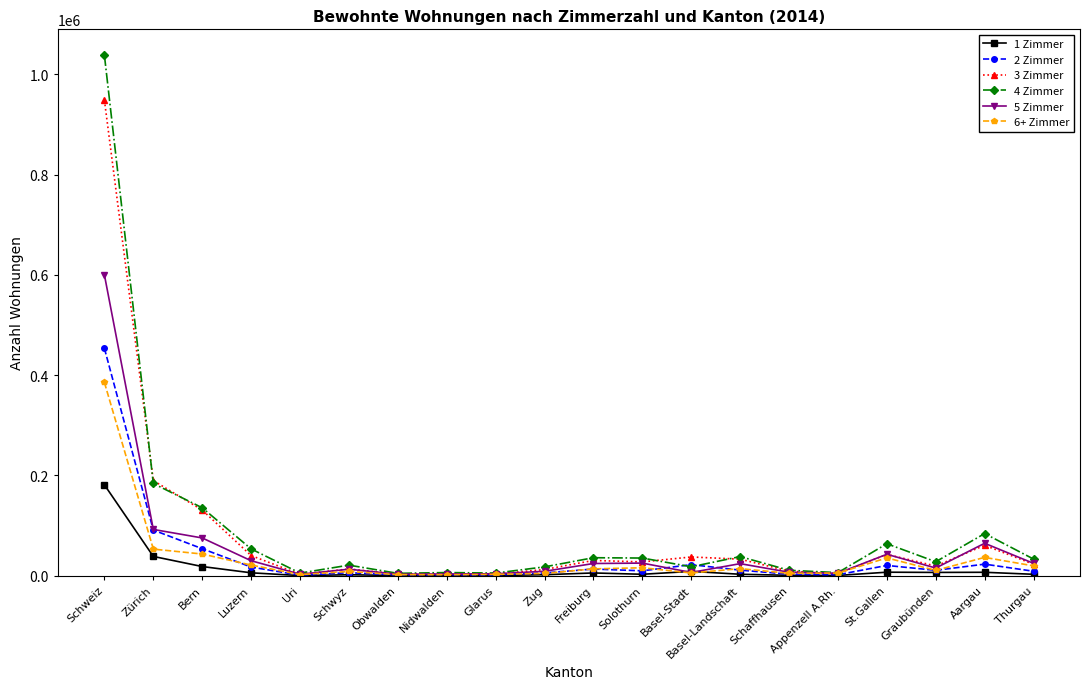

Is the value of 3 Zimmer at Schwyz greater than the value of 2 Zimmer at Schweiz?

No